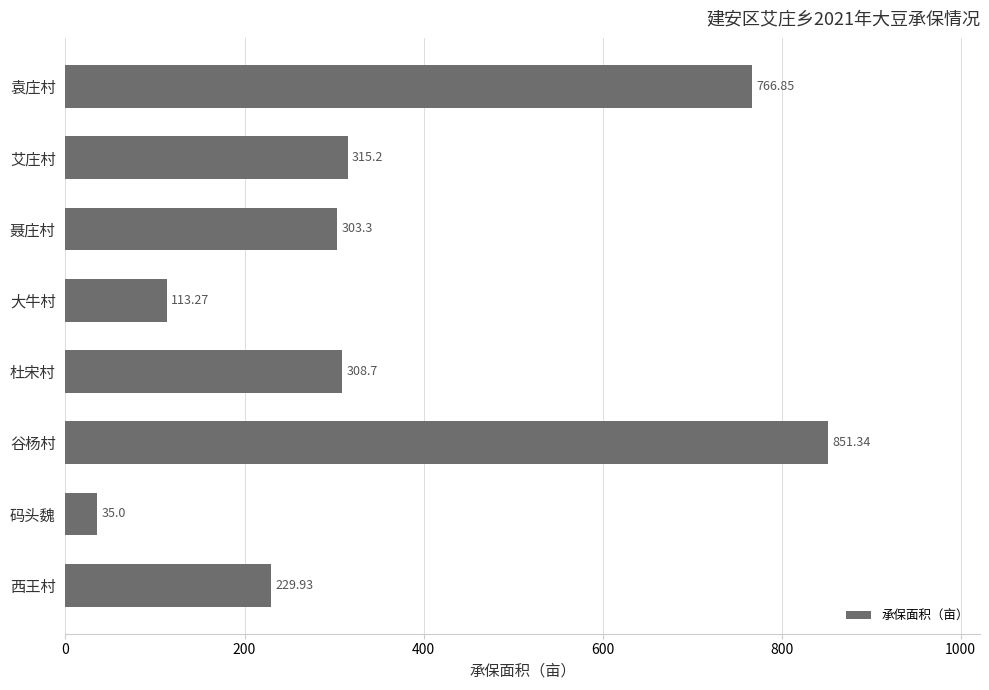

How many data points are less than 308?

4